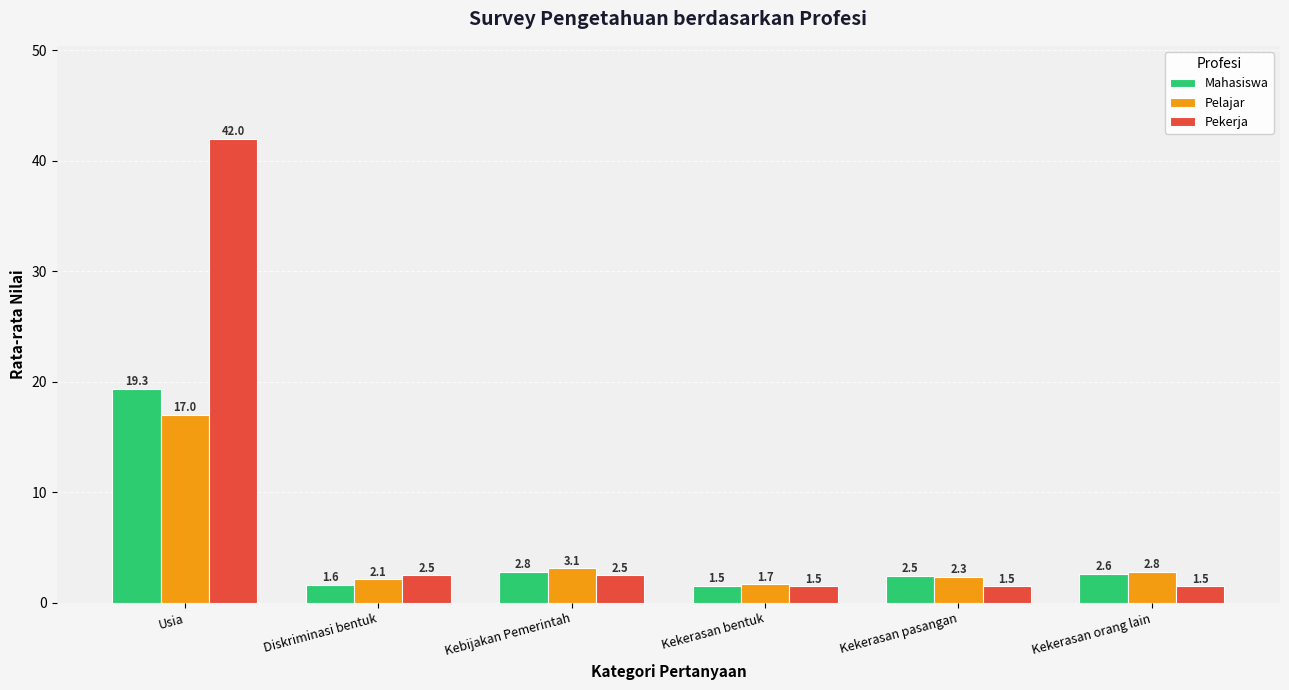

Reading left to right, list all the values displayed in this chart.

Mahasiswa: Usia=19.3	Diskriminasi bentuk=1.6	Kebijakan Pemerintah=2.8	Kekerasan bentuk=1.5	Kekerasan pasangan=2.5	Kekerasan orang lain=2.6
Pelajar: Usia=17.0	Diskriminasi bentuk=2.1	Kebijakan Pemerintah=3.1	Kekerasan bentuk=1.7	Kekerasan pasangan=2.3	Kekerasan orang lain=2.8
Pekerja: Usia=42.0	Diskriminasi bentuk=2.5	Kebijakan Pemerintah=2.5	Kekerasan bentuk=1.5	Kekerasan pasangan=1.5	Kekerasan orang lain=1.5